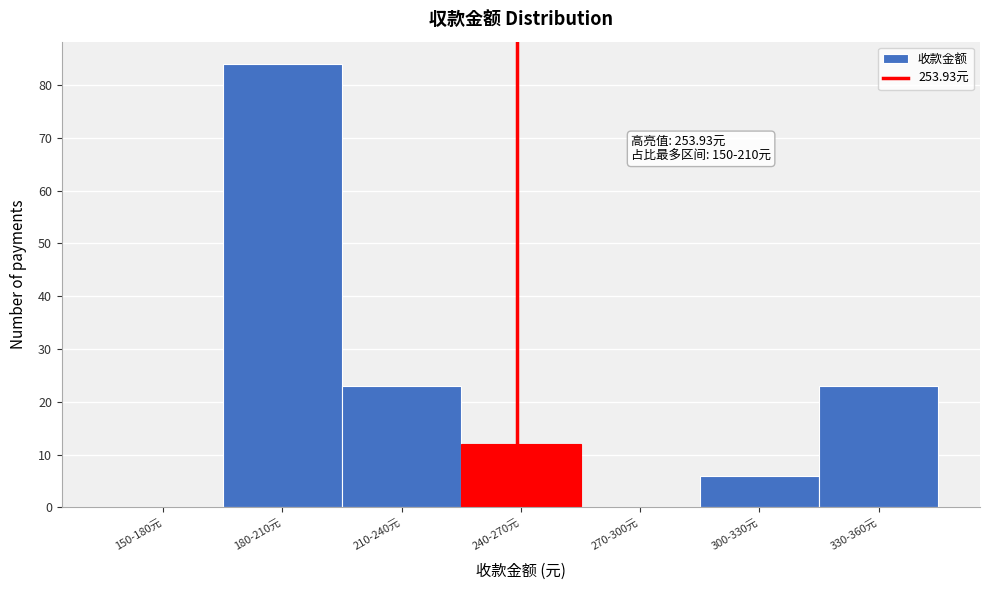

Reading left to right, extract all data points from this chart.

150-180元=0	180-210元=84	210-240元=23	240-270元=12	270-300元=0	300-330元=6	330-360元=23